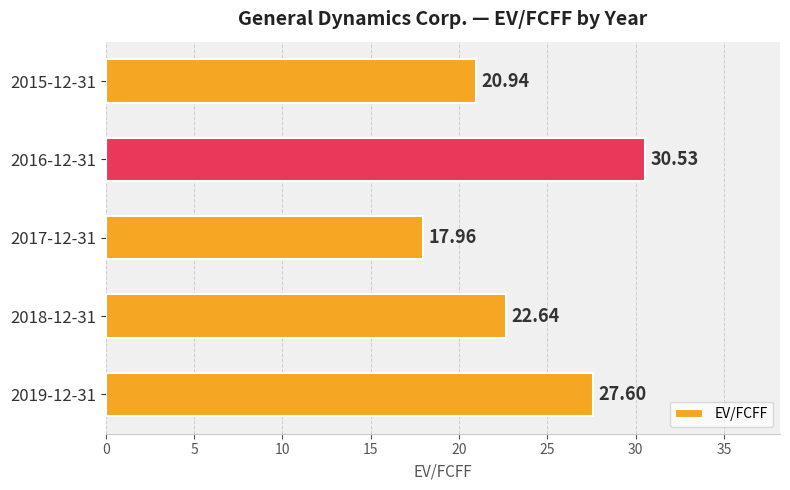

What is the difference between the maximum and minimum values?

12.6